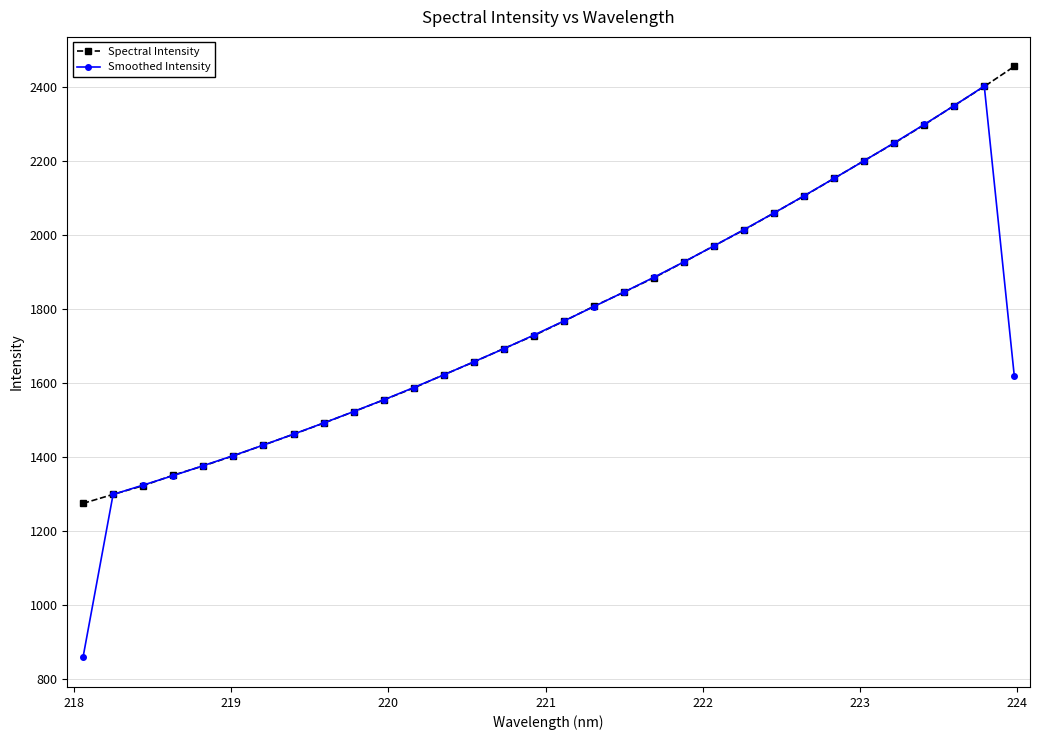

What is the highest value of the Smoothed Intensity series?

2403.4